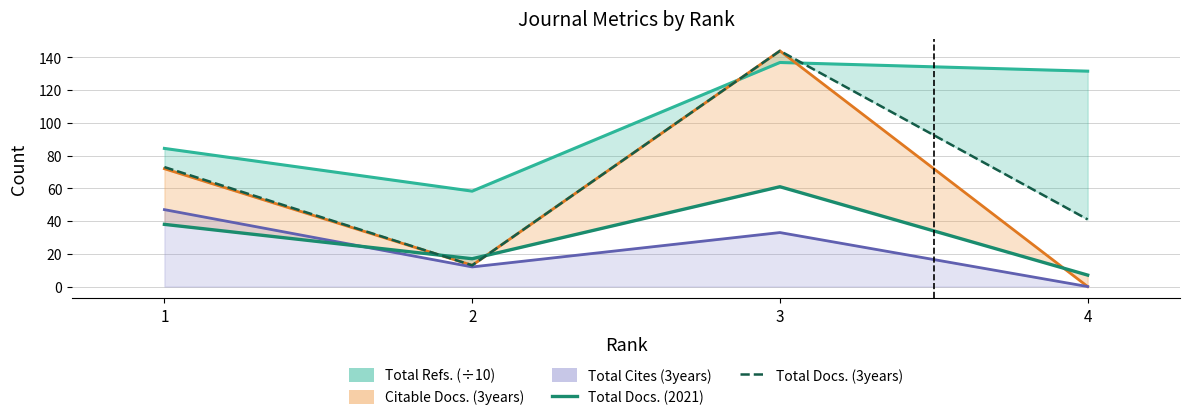

How many data points does each series have?

4